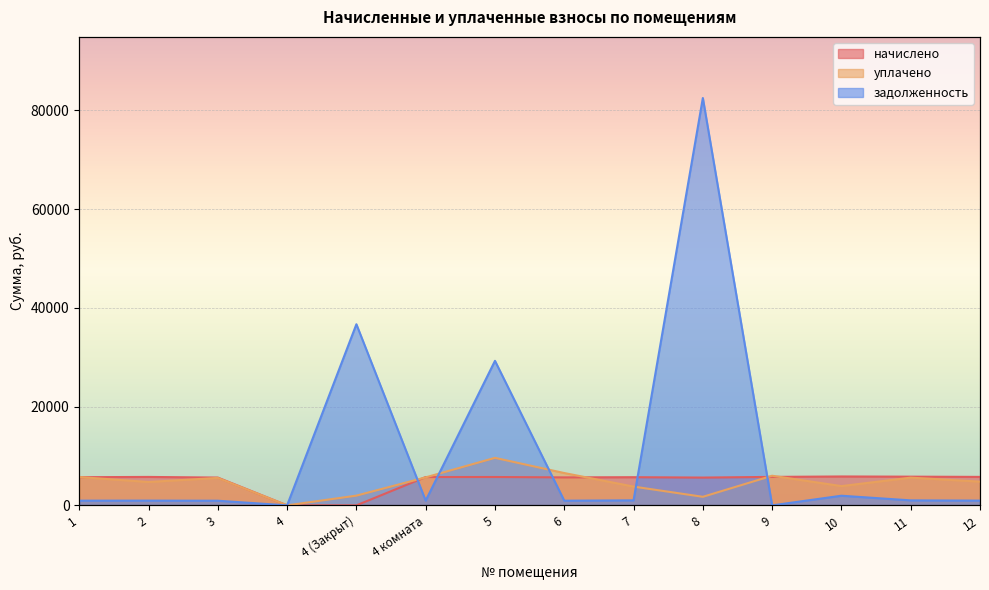

Between which two adjacent categories do уплачено and задолженность first intersect?

4 (Закрыт) and 4 комната